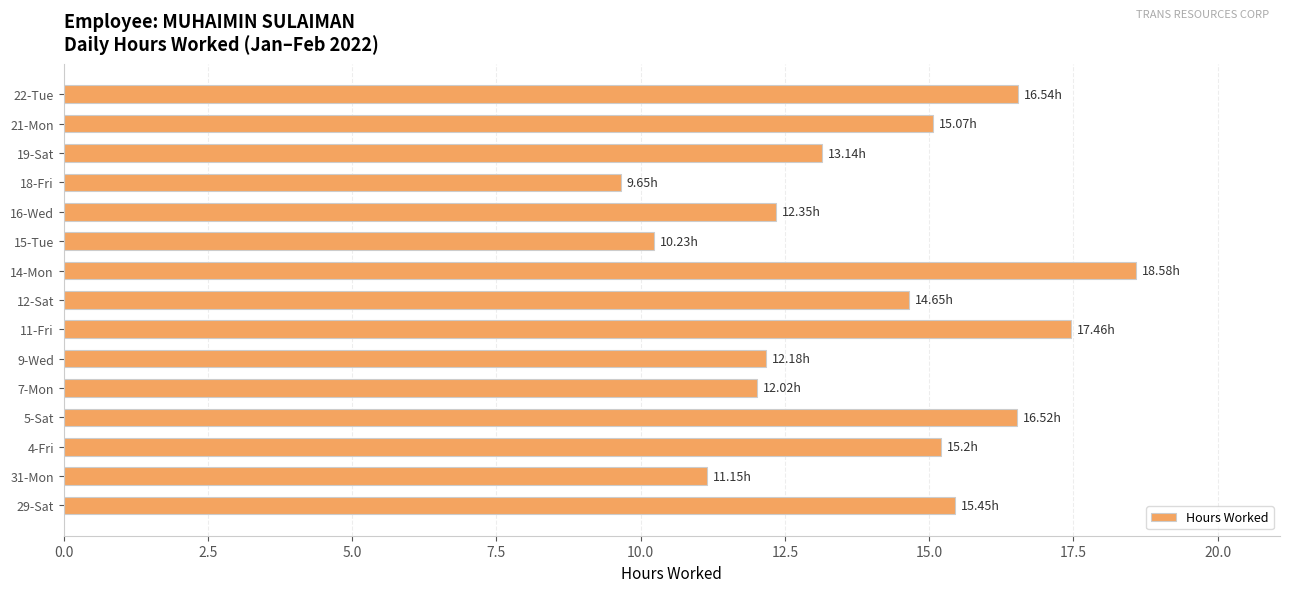

What is the maximum value shown in the chart?

18.6